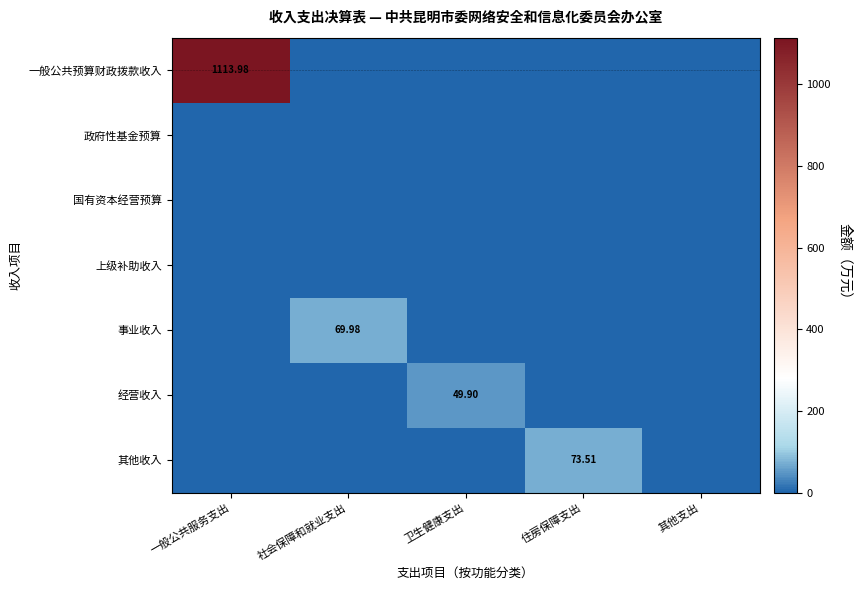

Which series changed the most between 一般公共服务支出 and 卫生健康支出?

一般公共预算财政拨款收入